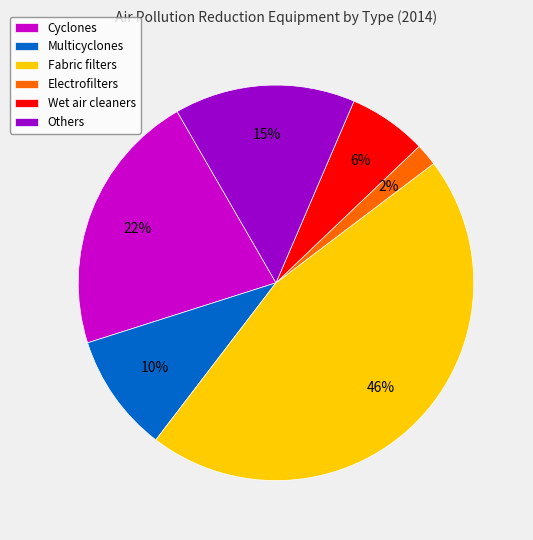

The Wet air cleaners slice represents 13% of the pie. True or false?

False